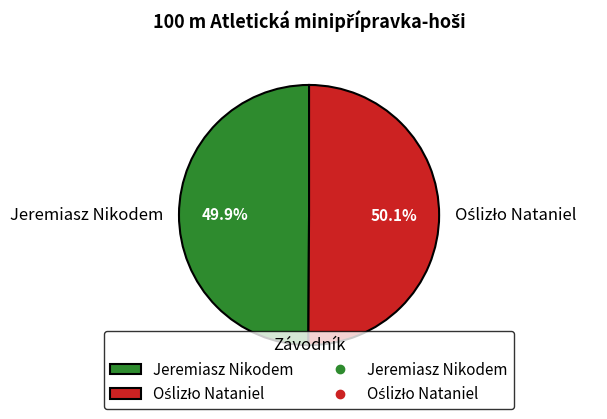

What portion of the pie excludes Jeremiasz Nikodem?

50.1%